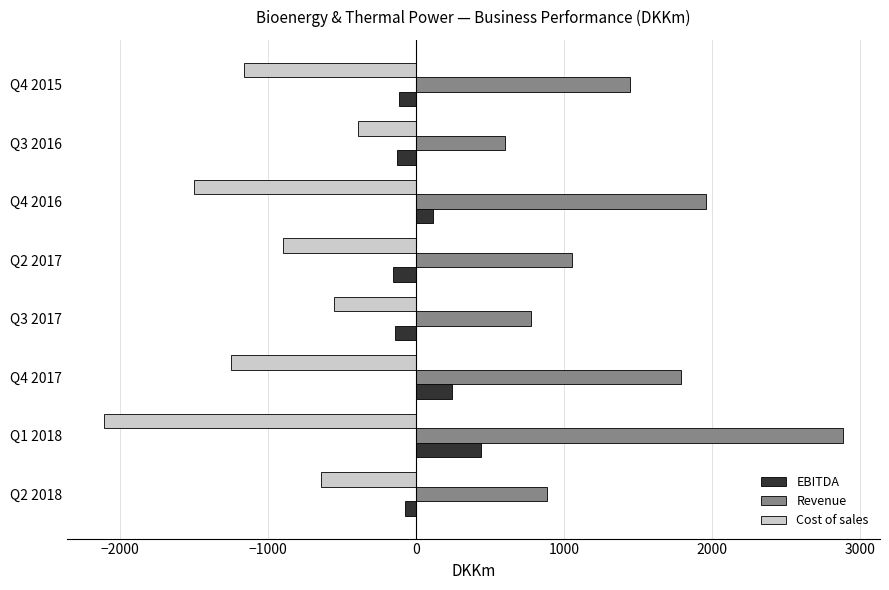

Rank the series by their maximum value, from highest to lowest.

Revenue, EBITDA, Cost of sales